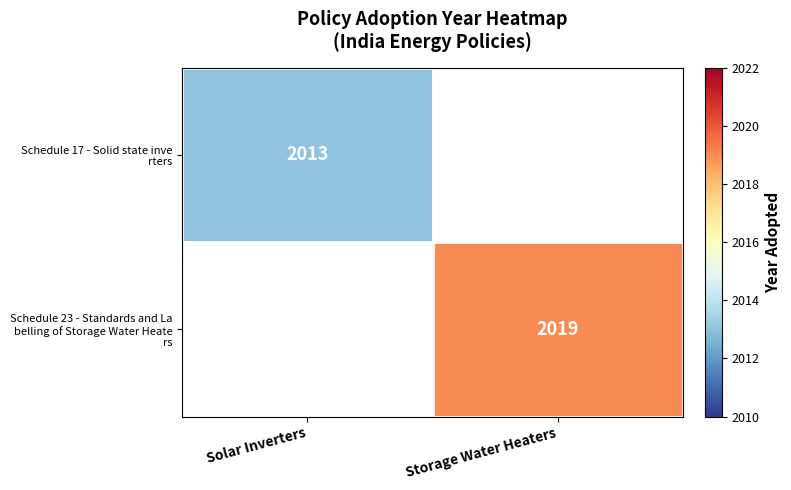

At how many categories does at least one series exceed 2017?

1